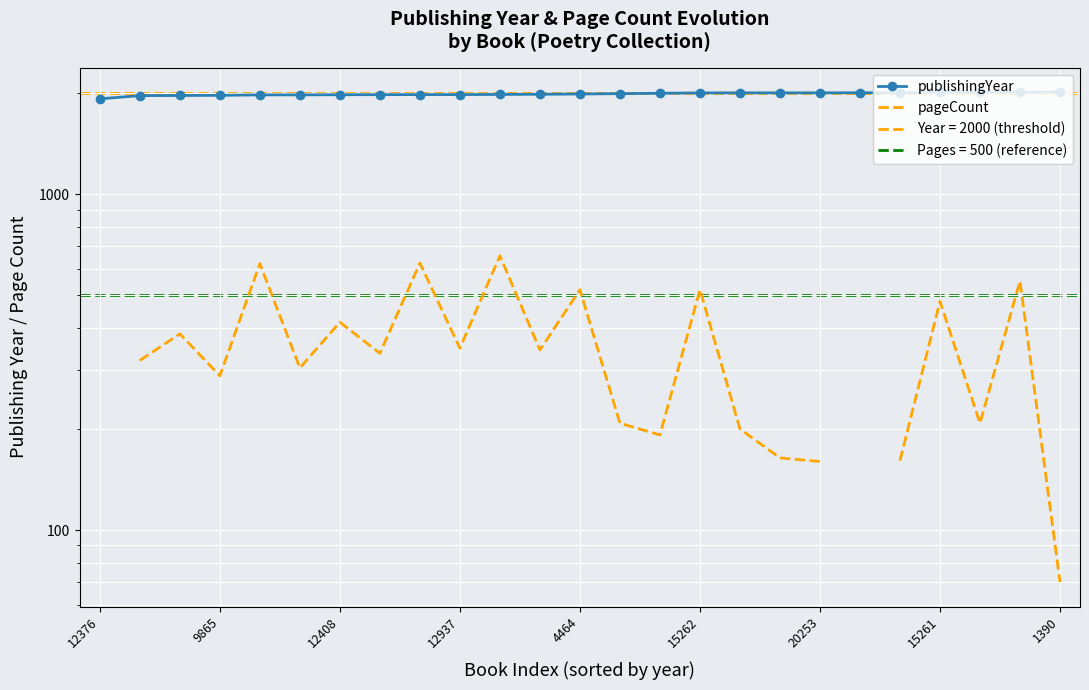

What is the difference between the highest and lowest values at 4464?

1470.0